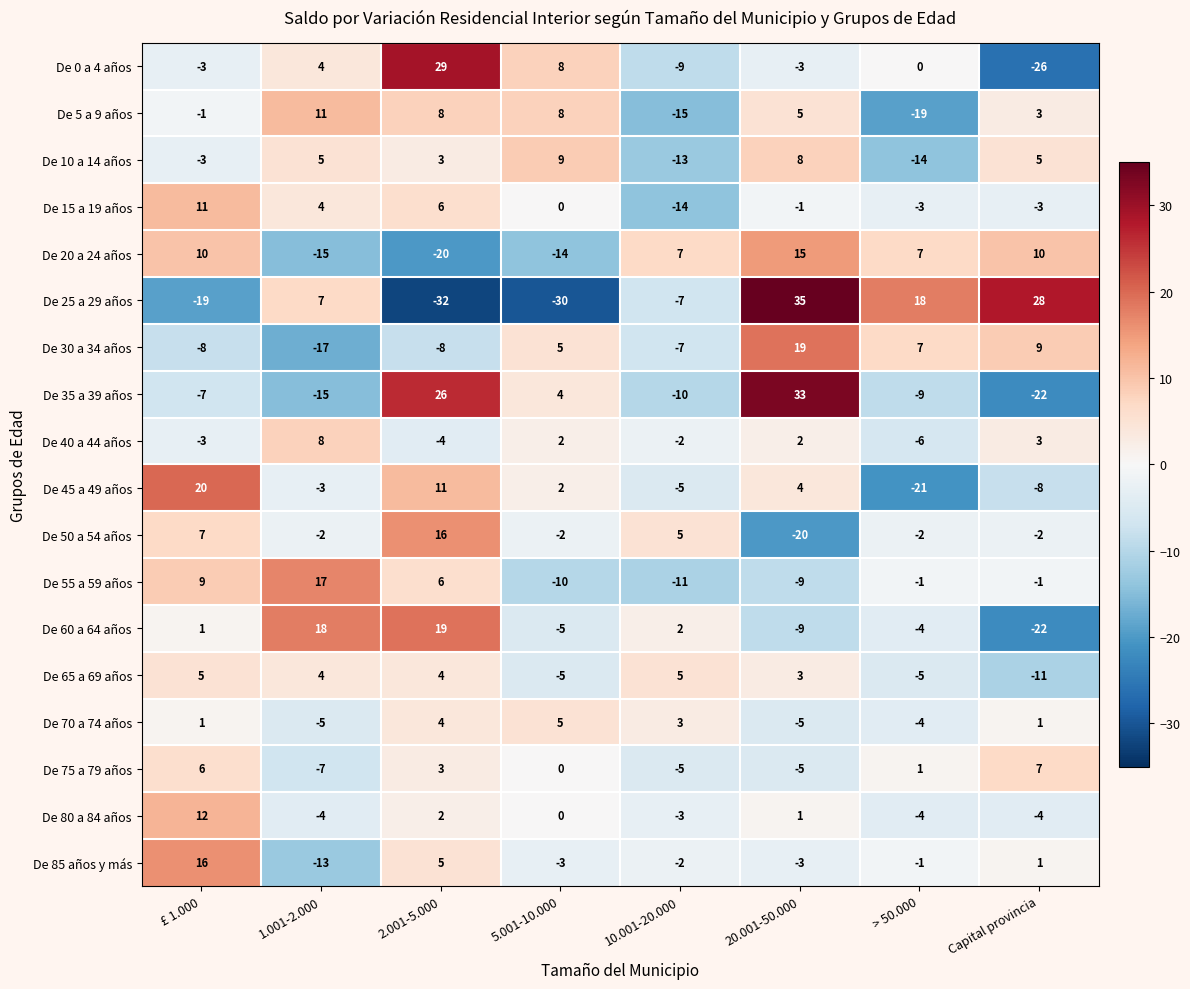

Is the value of De 35 a 39 años at £ 1.000 greater than the value of De 55 a 59 años at Capital provincia?

No